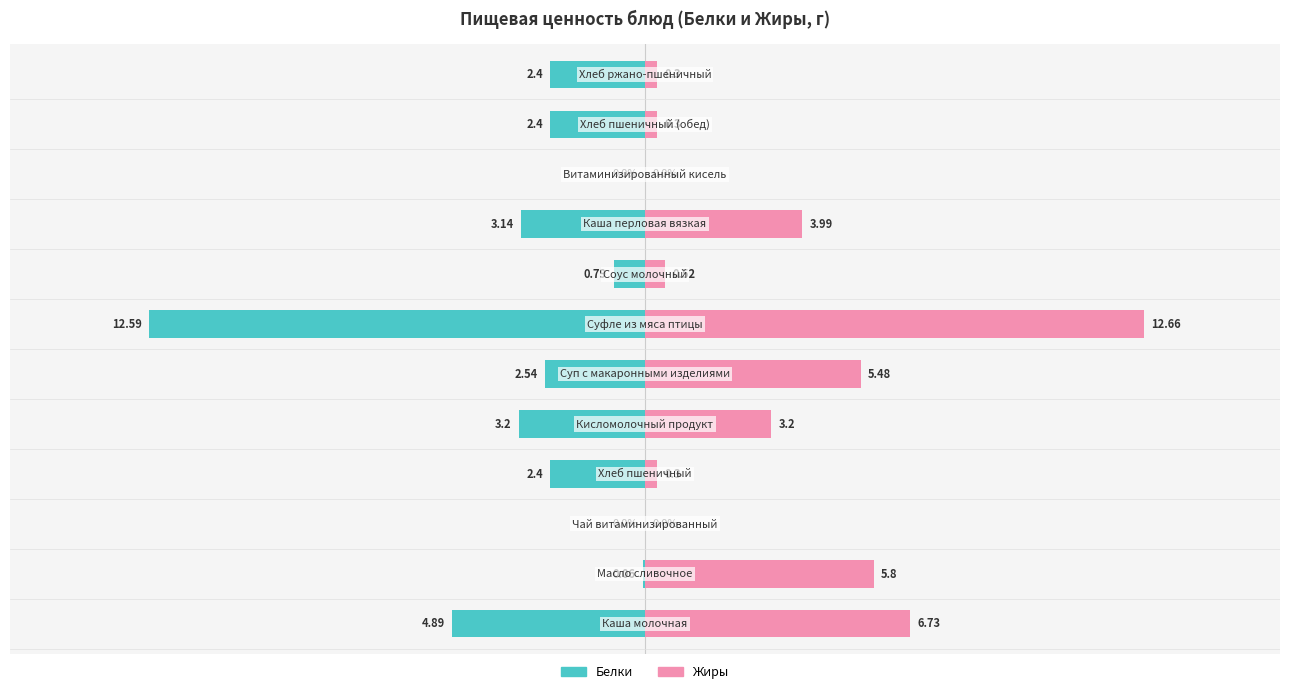

Reading left to right, transcribe all the data shown in this chart.

Белки: 4.9	0.1	0.0	2.4	3.2	2.5	12.6	0.8	3.1	0.0	2.4	2.4
Жиры: 6.7	5.8	0.0	0.3	3.2	5.5	12.7	0.5	4.0	0.0	0.3	0.3